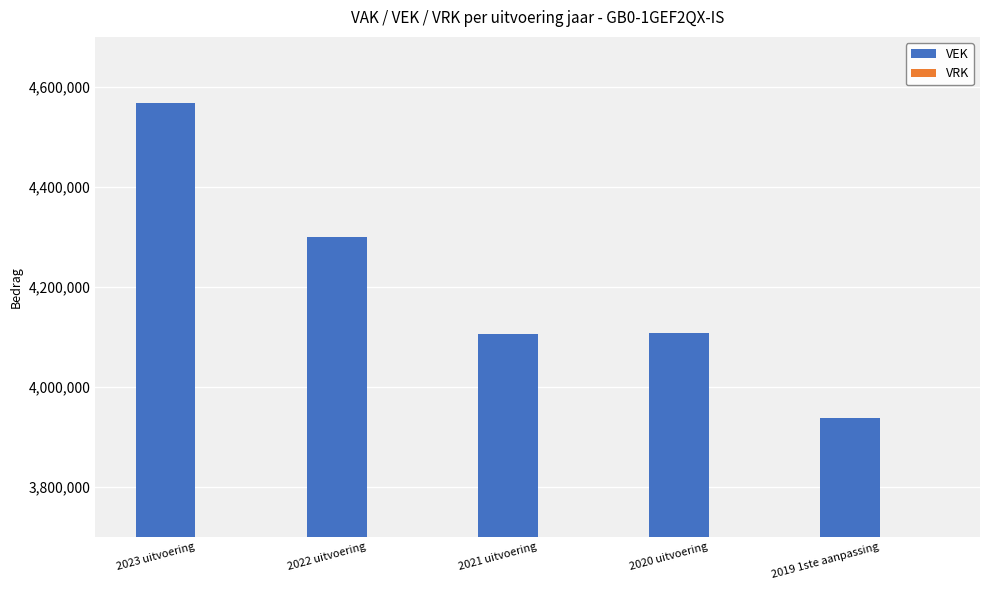

Read the value at 2019 1ste aanpassing, to the nearest 100.

3938300